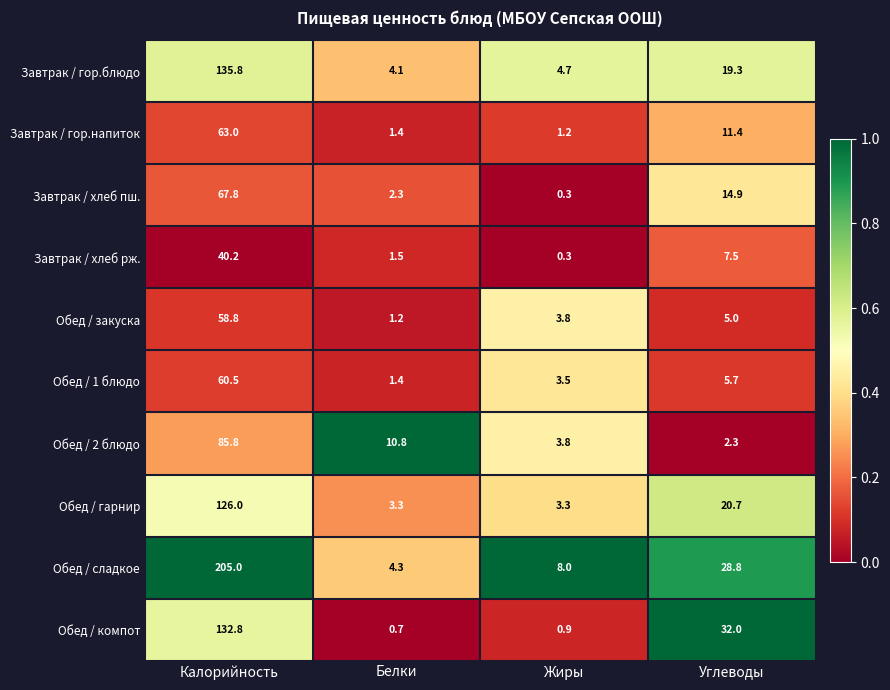

How many data points does each series have?

4